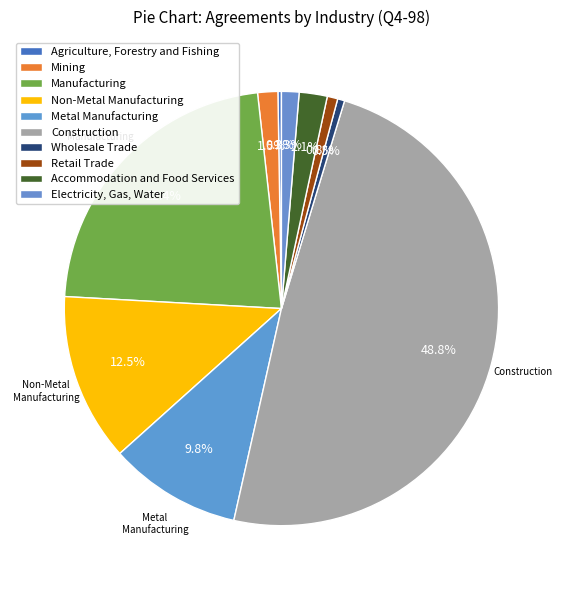

Is it true that Wholesale Trade is 11% of the pie?

False